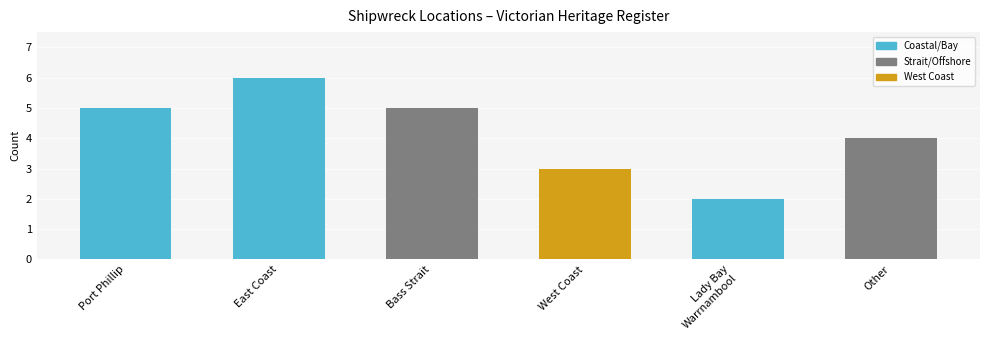

What is the sum of all values?

25